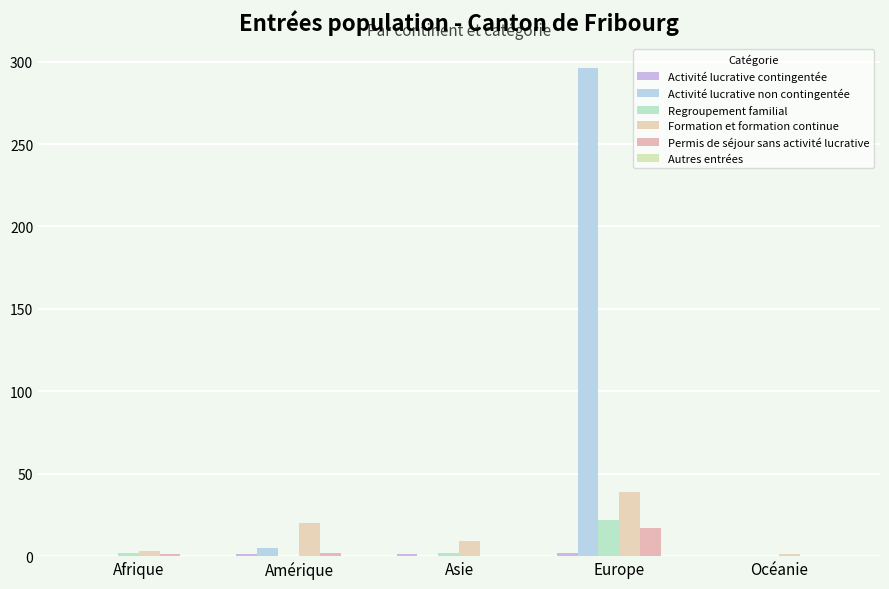

How many data points does each series have?

5